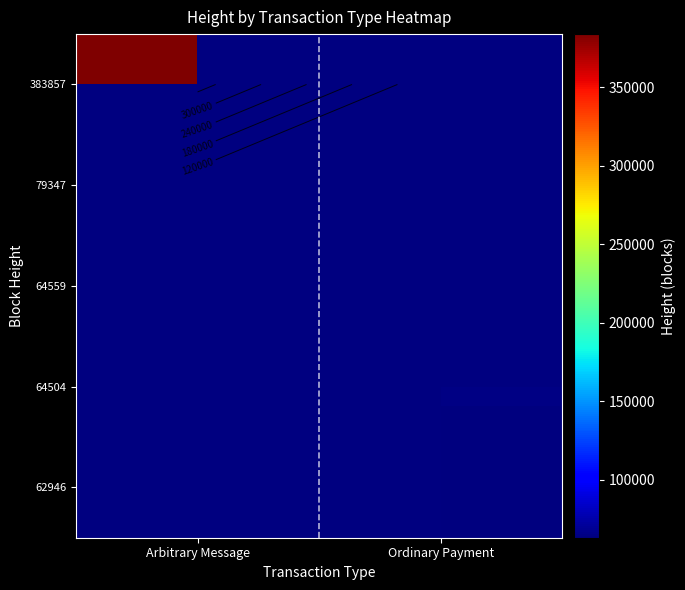

How many series are shown in this chart?

5